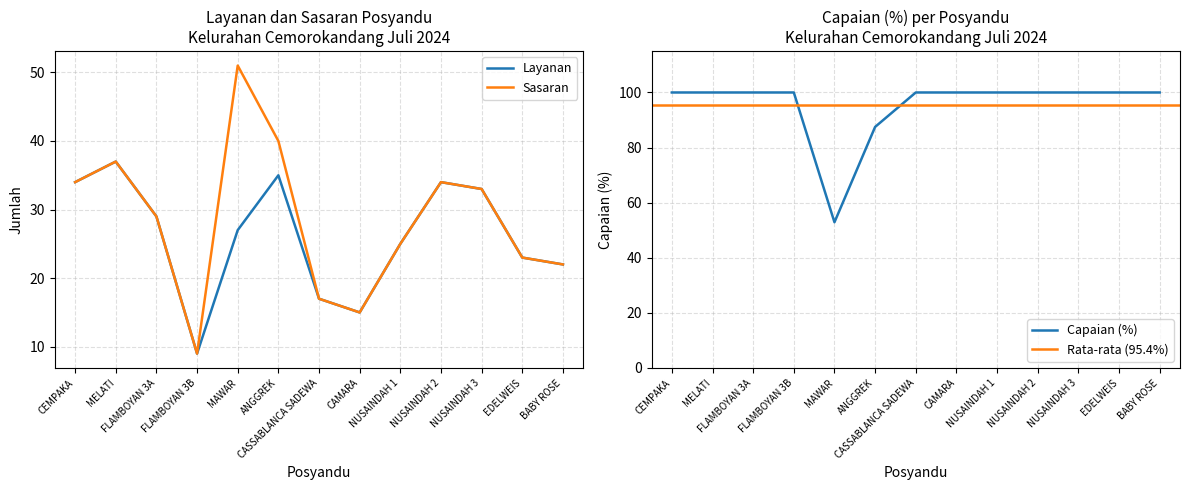

What is the value of the Layanan point at the 5th from the left?

27